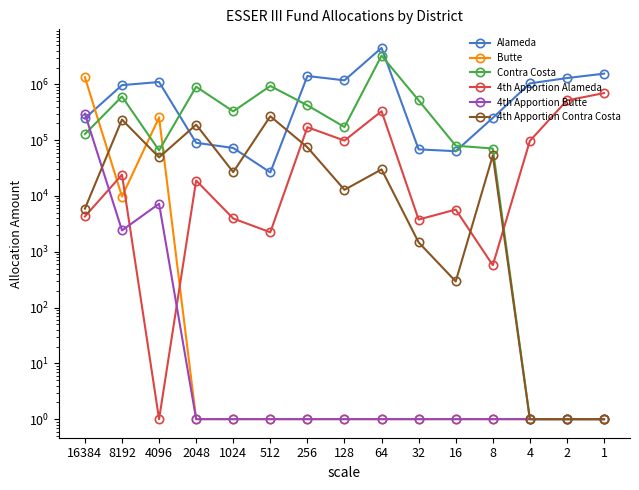

What is the difference between the maximum and minimum values in the Alameda series?

4468533